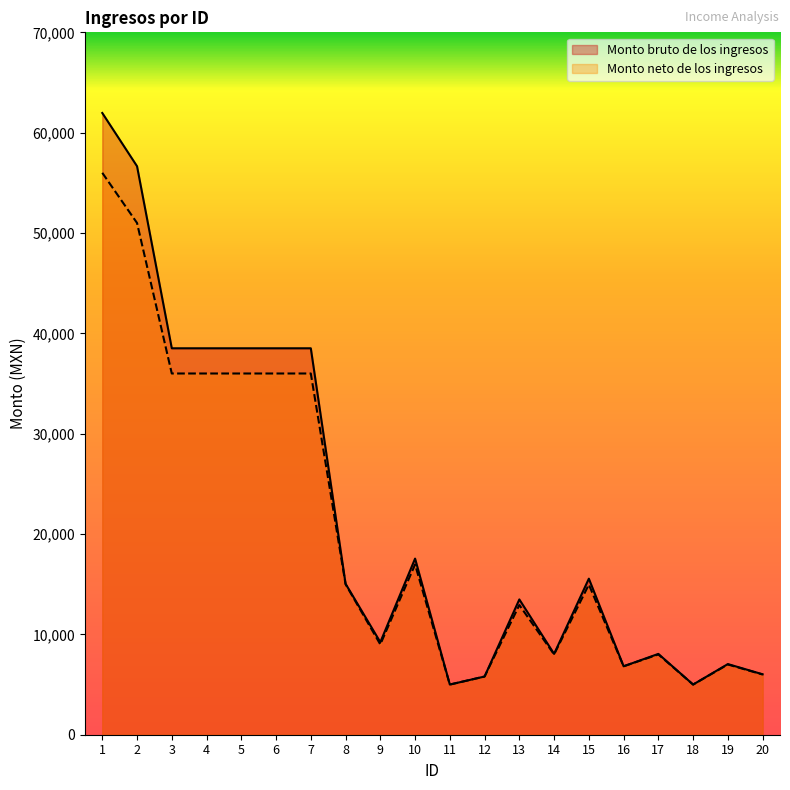

What are all the series names shown in the legend?

Monto bruto de los ingresos, Monto neto de los ingresos